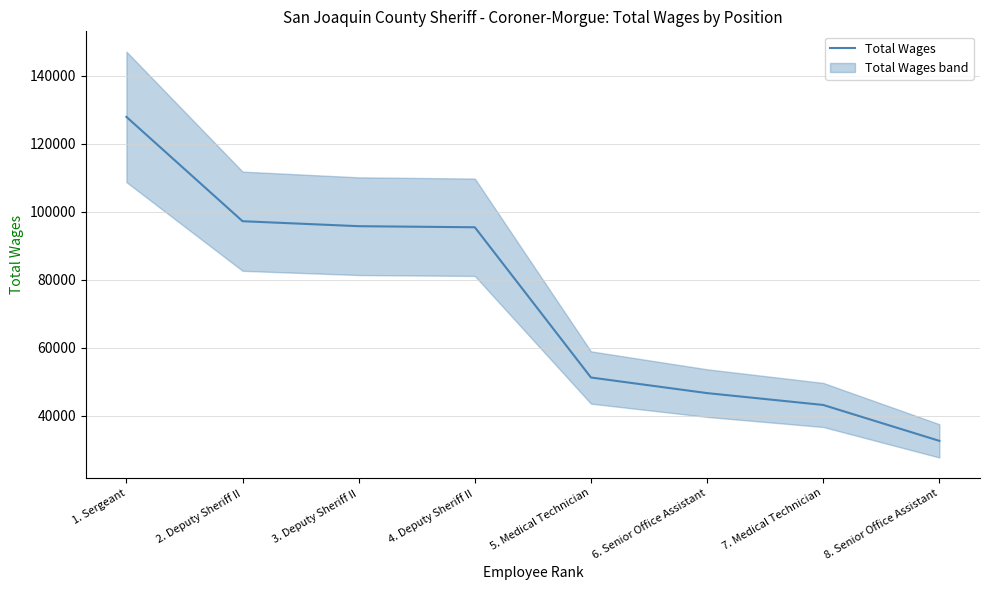

What is the difference between the second highest and minimum values?

64607